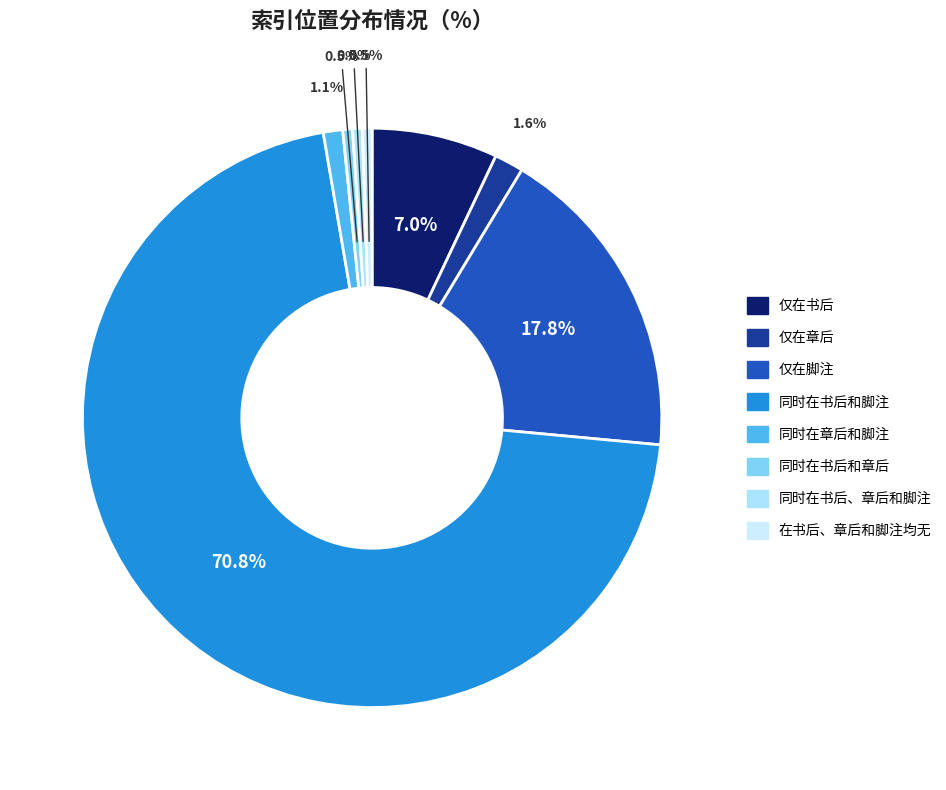

How many segments does this pie chart have?

8